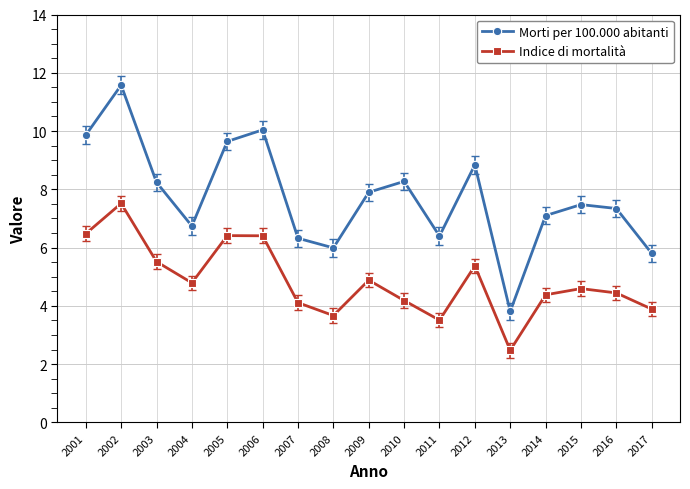

True or false: Indice di mortalità and Morti per 100.000 abitanti intersect in this chart.

False